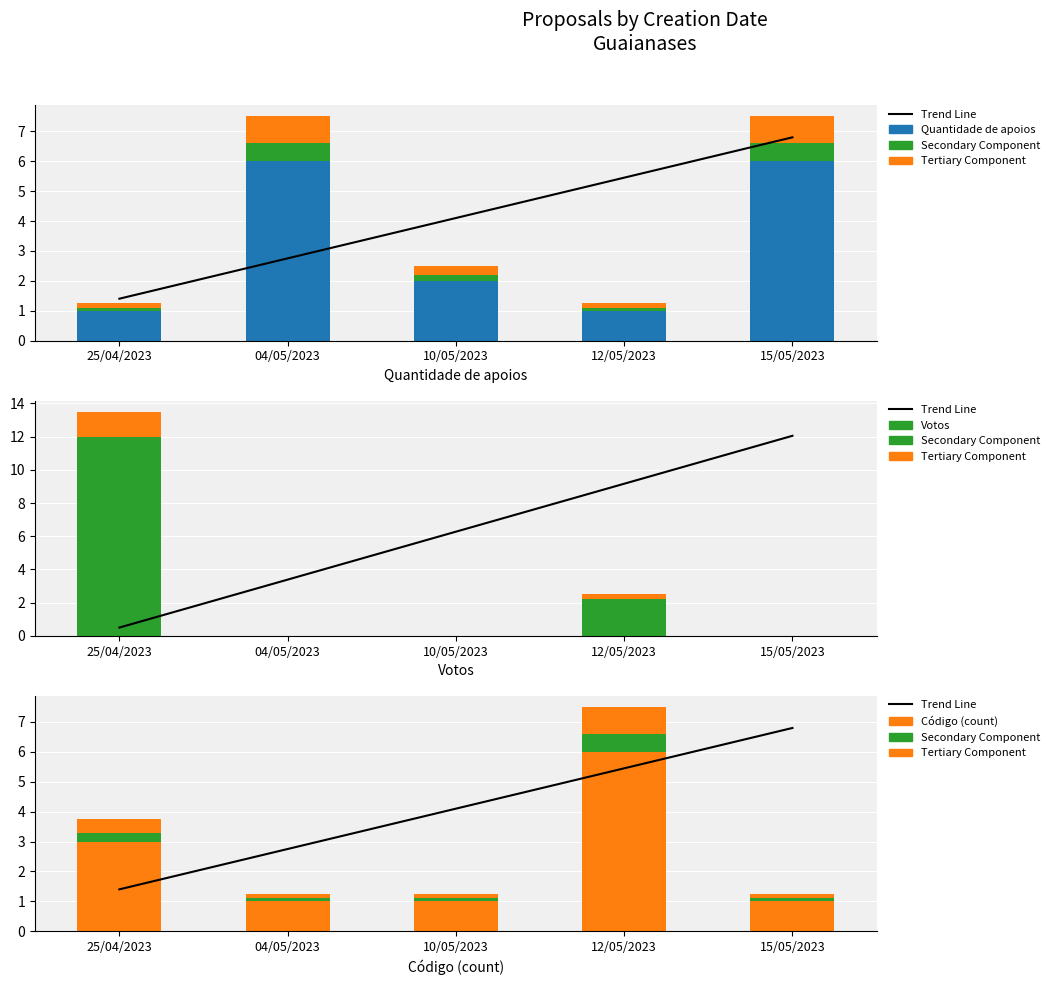

At how many categories does at least one series exceed 8?

1